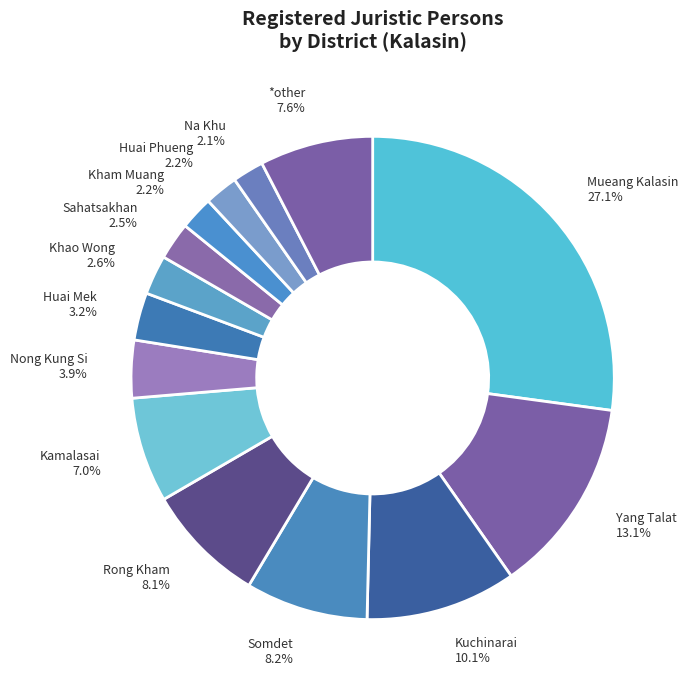

To the nearest percent, what portion does Rong Kham represent?

8%